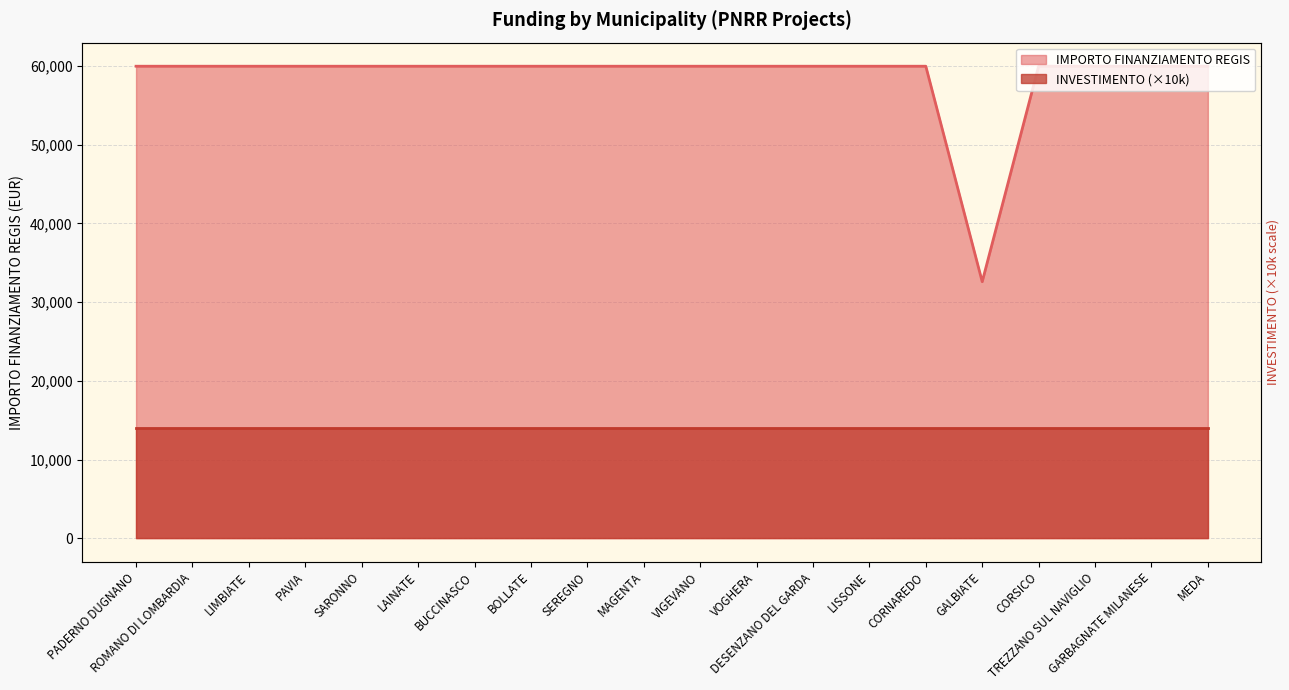

What is the maximum value shown in the chart?

59966